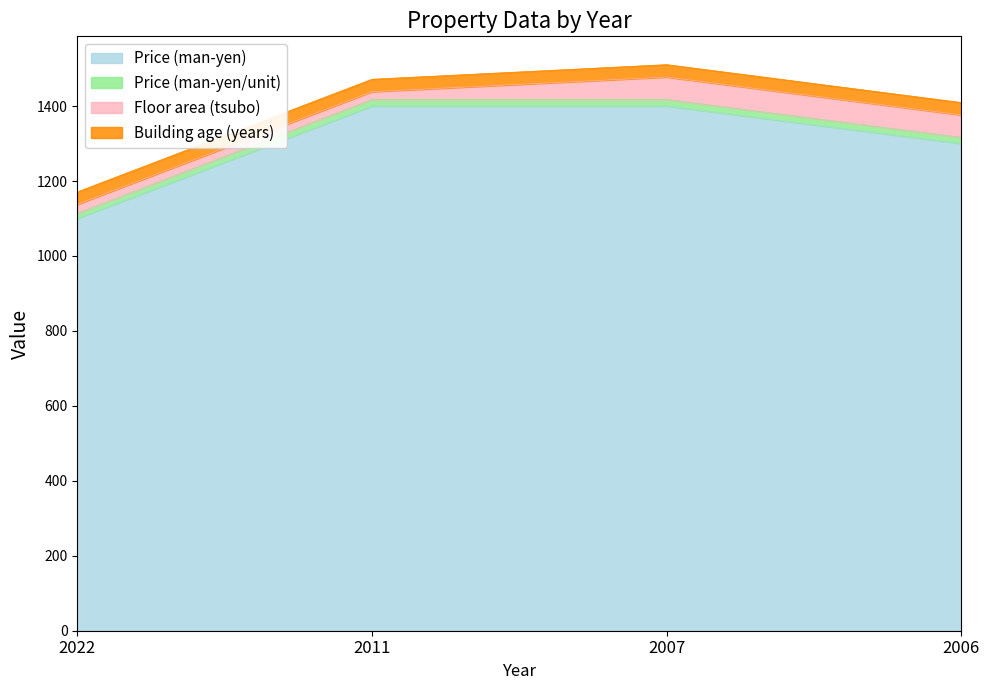

Which label corresponds to the smallest value in the chart?

2022